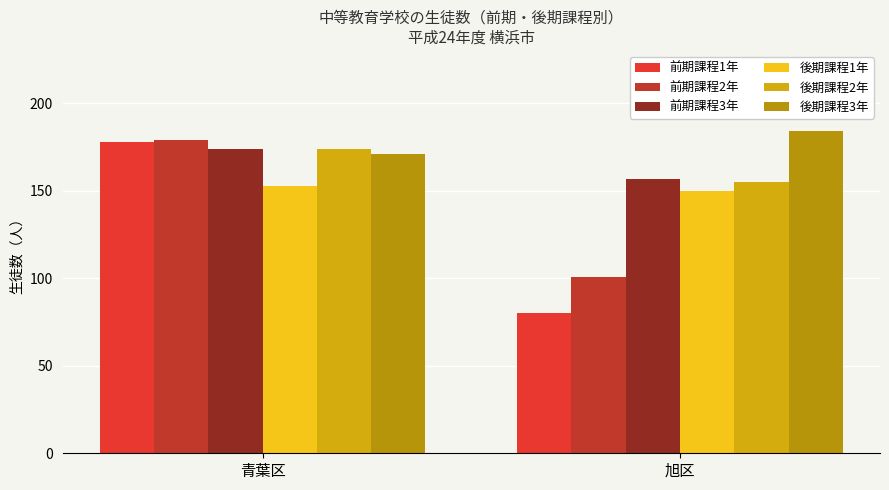

How many data points in 後期課程2年 are less than 174?

1